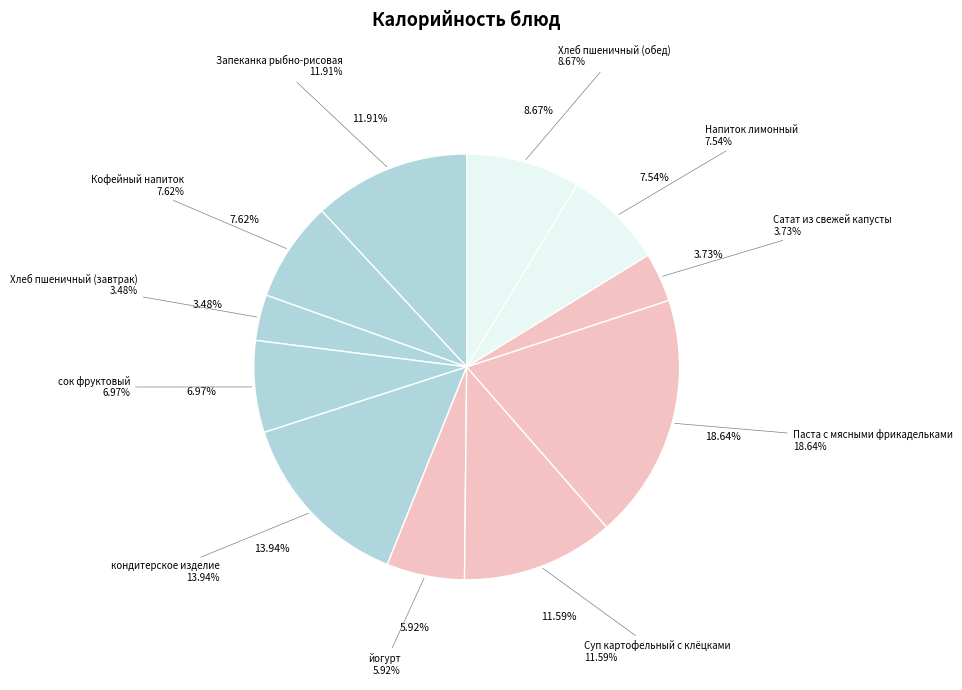

To the nearest percent, what is the combined percentage of Сатат из свежей капусты and Суп картофельный с клёцками?

15%